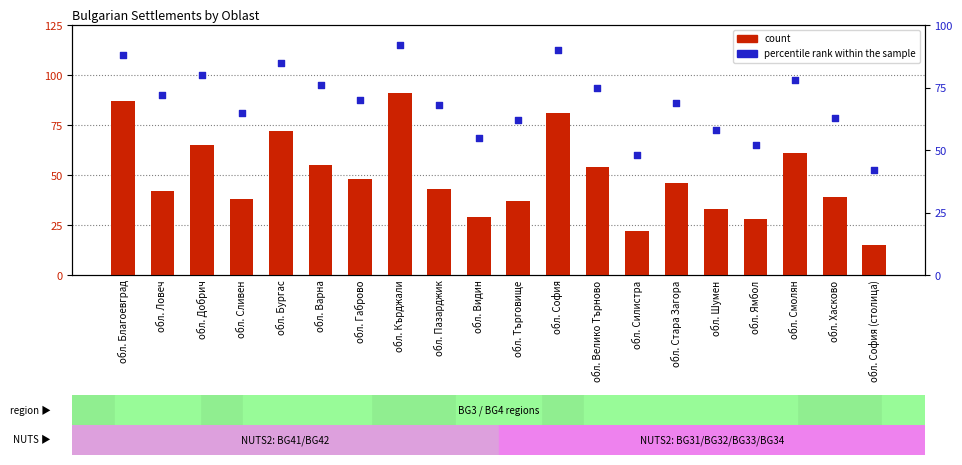

Is the value of percentile rank within the sample at обл. Хасково greater than the value of count at обл. Стара Загора?

Yes